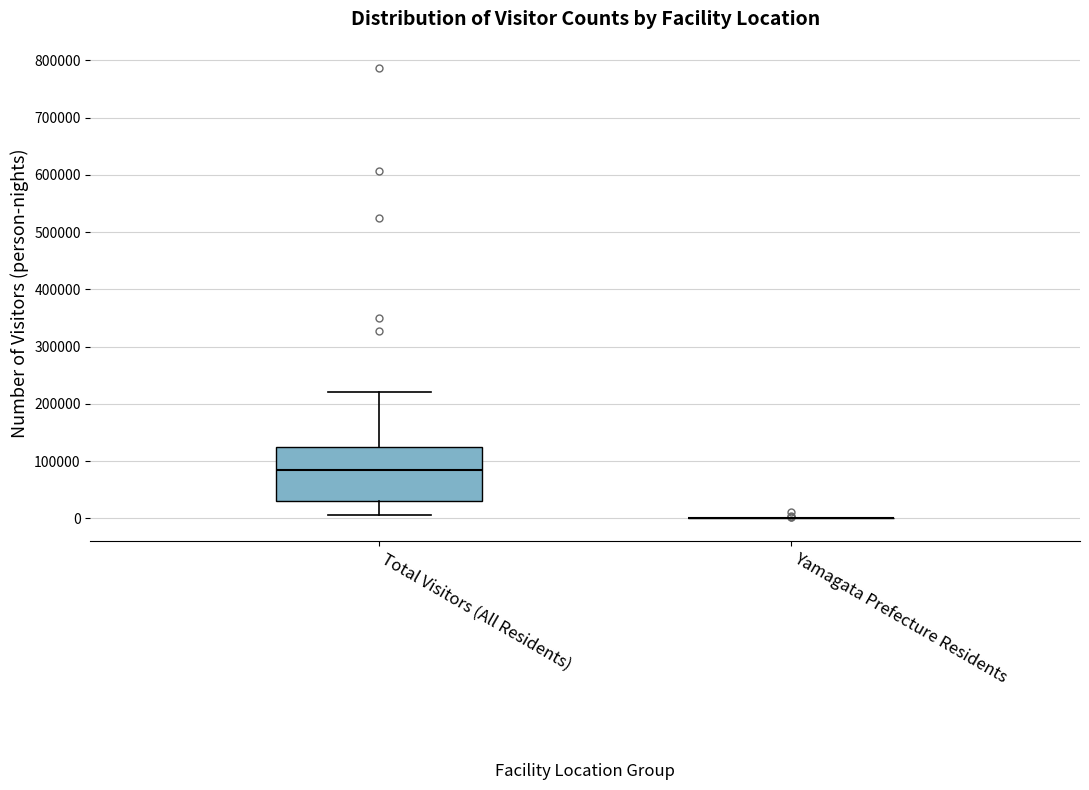

Reading left to right, transcribe this box plot: for each box, give where its median line is, the range the box spans, and where its two whiskers end, as read against the y-axis. The values are not printed on the chart, so give them approximately, as read against the axis.

Total Visitors (All Residents): median 80000, box 30000 to 120000, whiskers 10000 to 220000
Yamagata Prefecture Residents: box collapsed to a line at 0, whiskers 0 to 0